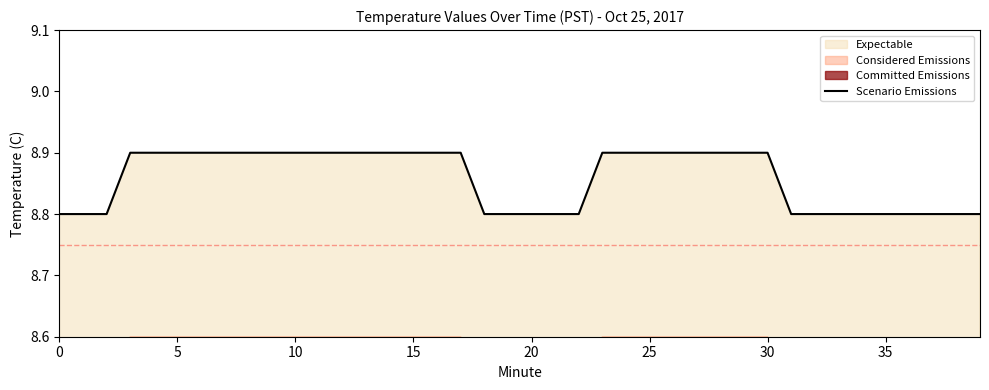

What is the sum of all values?

354.3